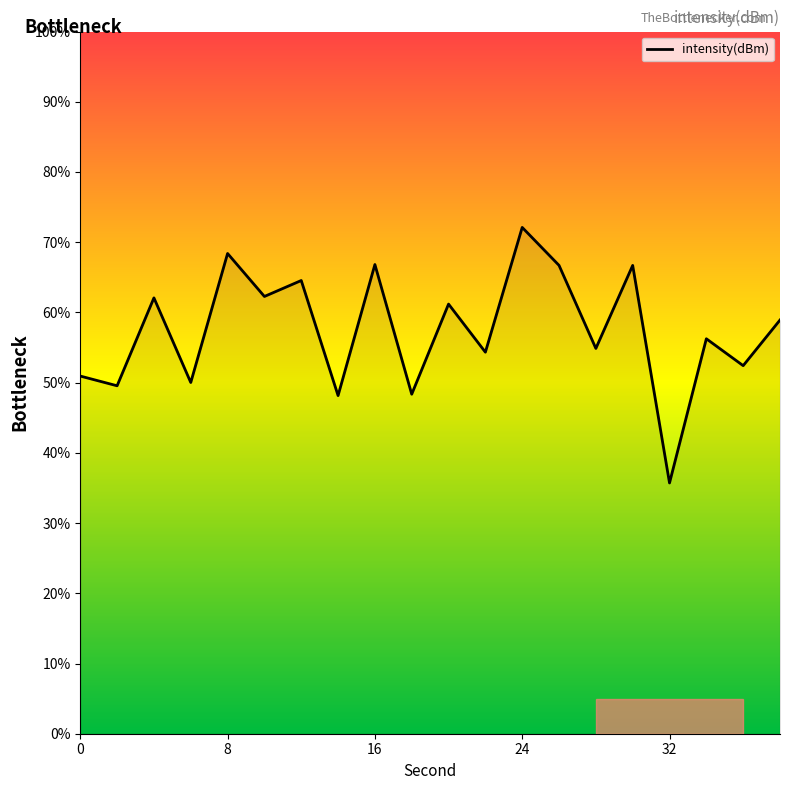

What is the maximum value shown in the chart?

72.1